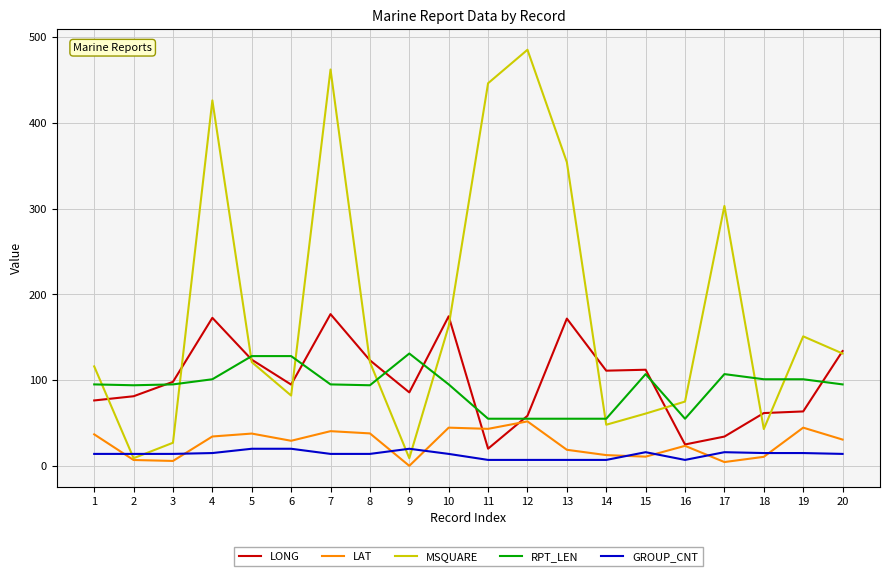

Which series has the largest total across all categories?

MSQUARE